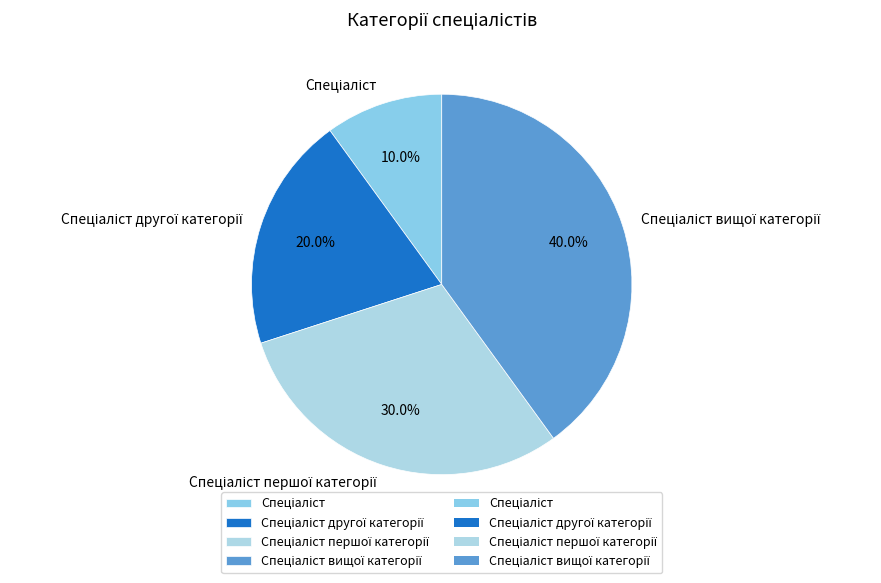

Is there a majority slice in this chart?

No